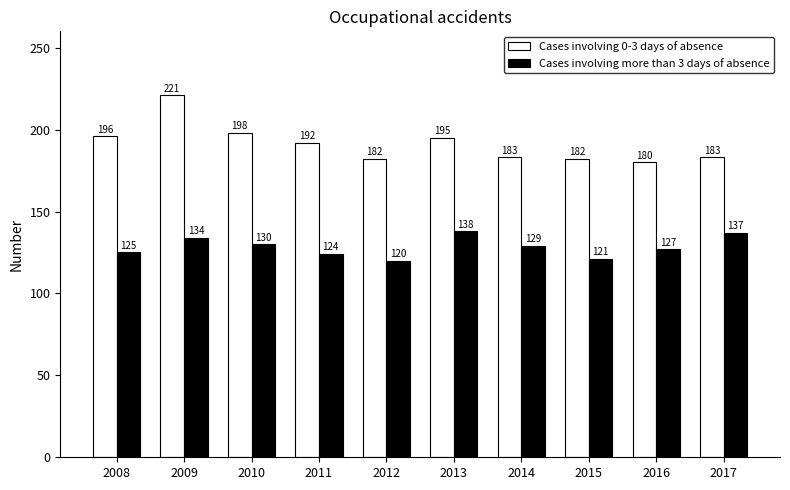

Which label corresponds to the largest value in the chart?

2009